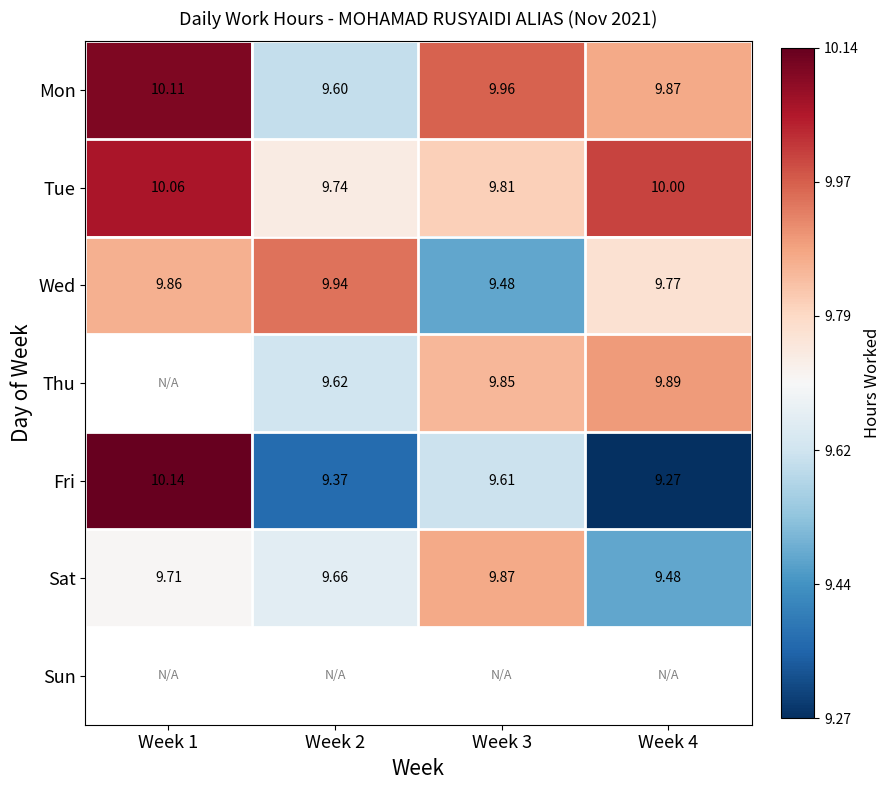

Between Week 2 and Week 4, which is larger?

Week 4